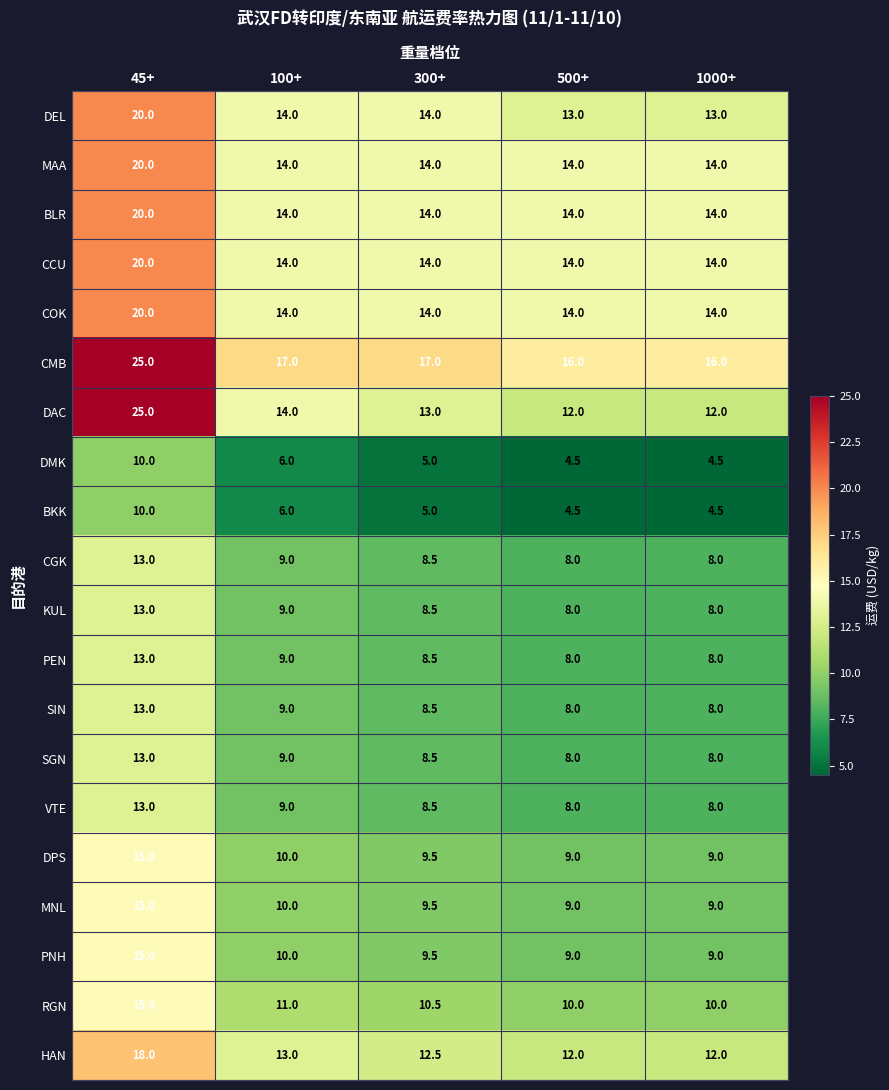

Which series has the widest spread of values?

DAC